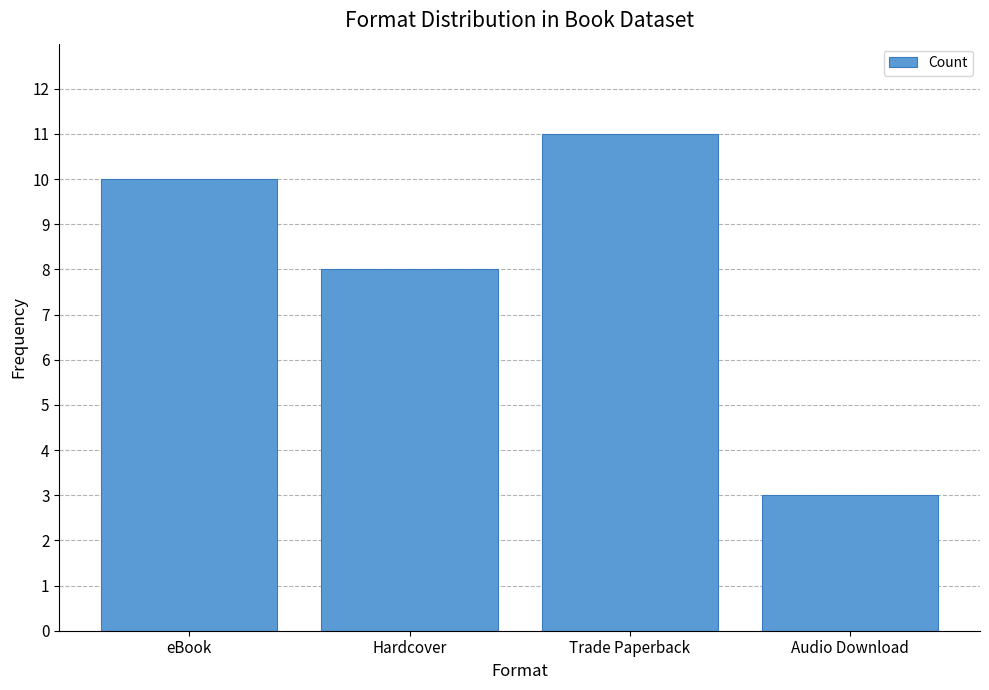

List the labels in order of value, smallest first.

Audio Download, Hardcover, eBook, Trade Paperback